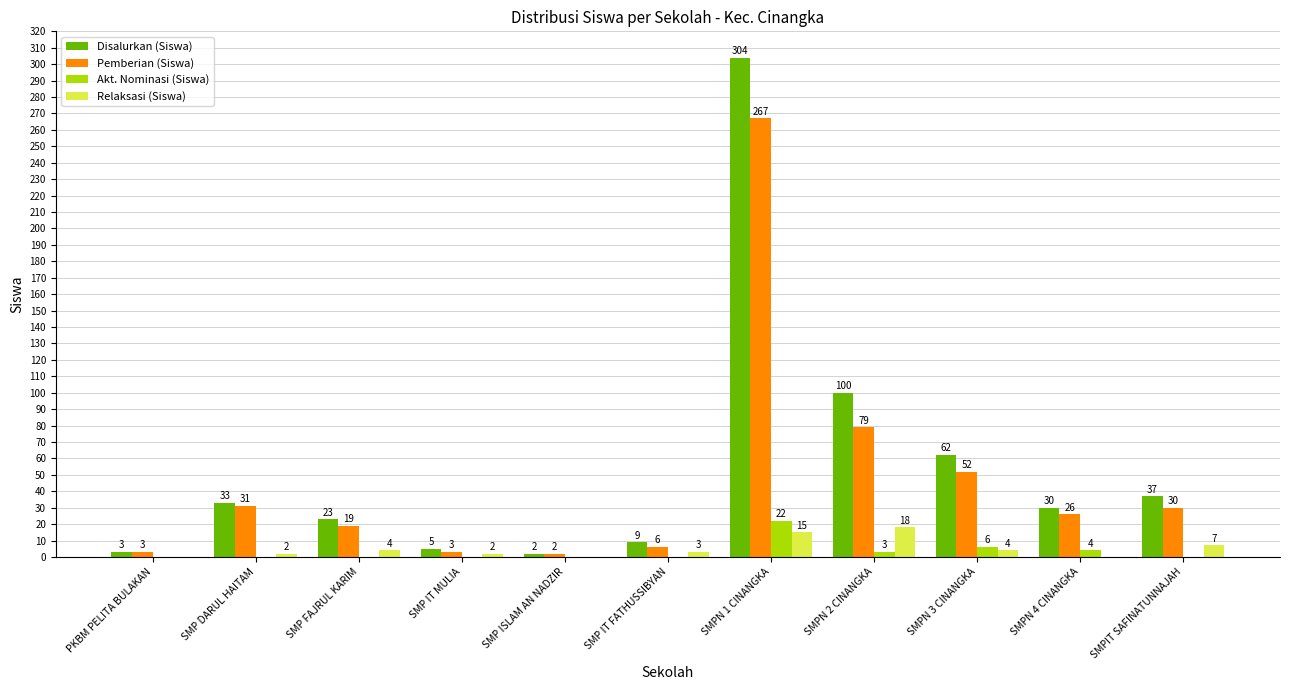

What is the sum of the Pemberian (Siswa) values at SMP DARUL HAITAM and SMP IT MULIA?

34